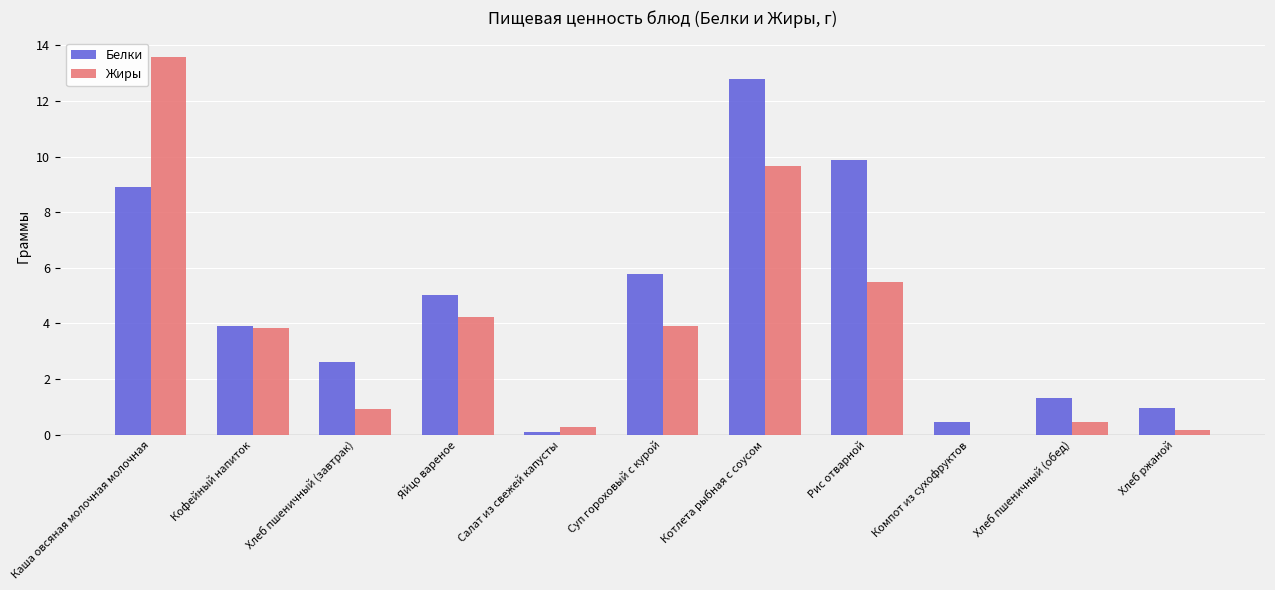

The Жиры series shows 3.9 at Суп гороховый с курой. True or false?

True